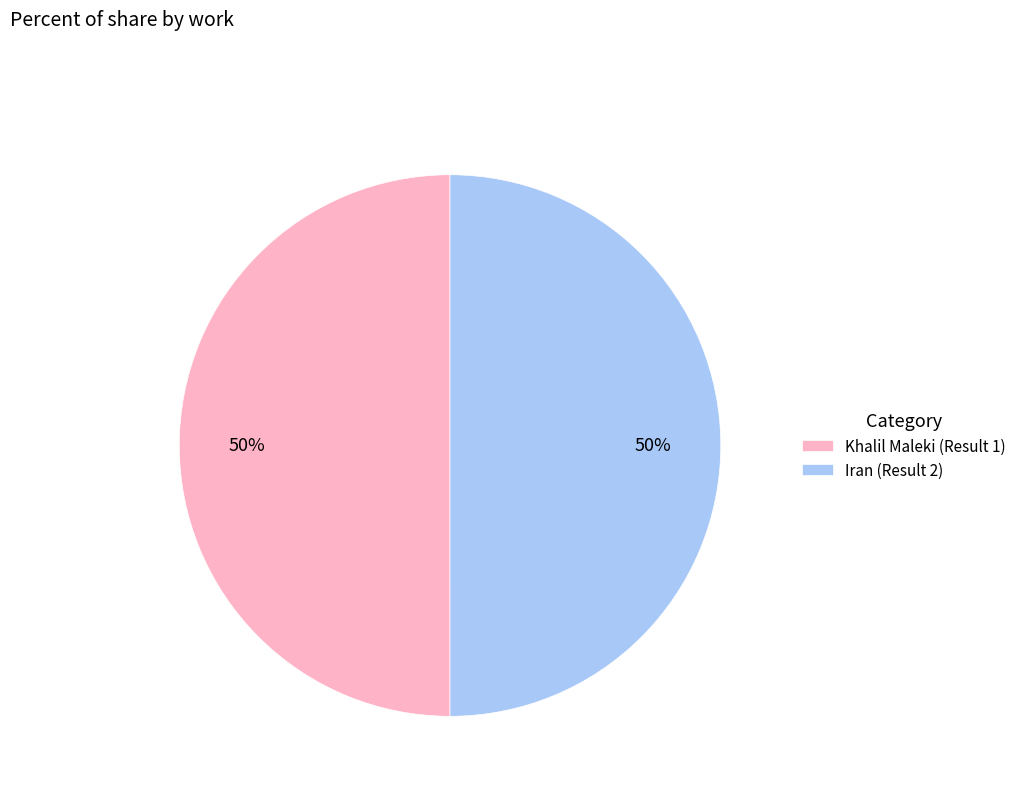

To the nearest percent, what is the average slice percentage?

50%